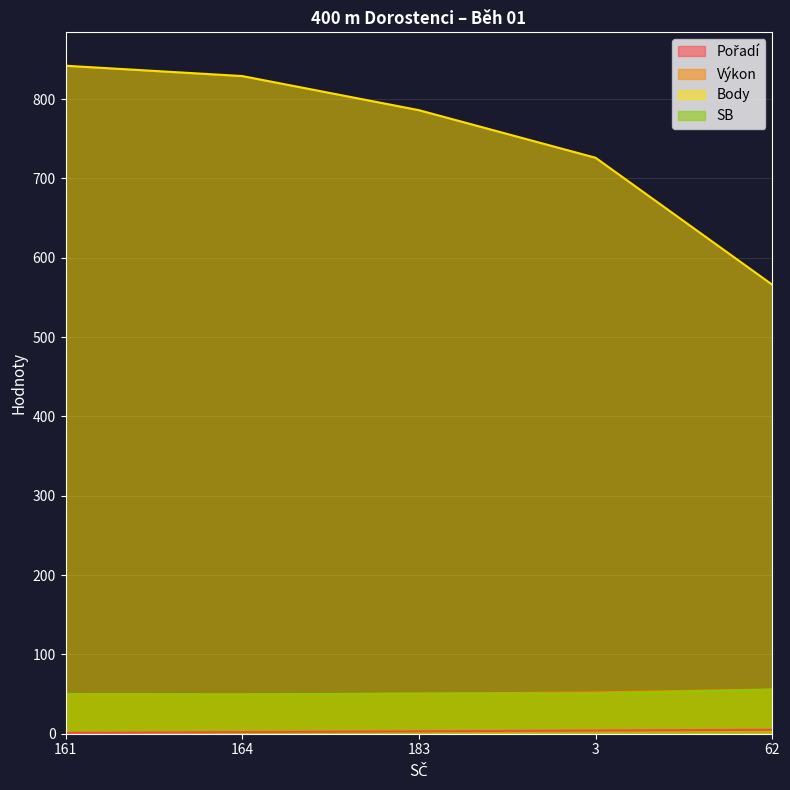

Reading left to right, list all the values displayed in this chart.

Pořadí: 161=1.0	164=2.0	183=3.0	3=4.0	62=5.0
Výkon: 161=49.4	164=49.7	183=50.6	3=52.0	62=55.8
Body: 161=842.0	164=829.0	183=786.0	3=726.0	62=566.0
SB: 161=50.0	164=49.5	183=50.5	3=50.3	62=55.4